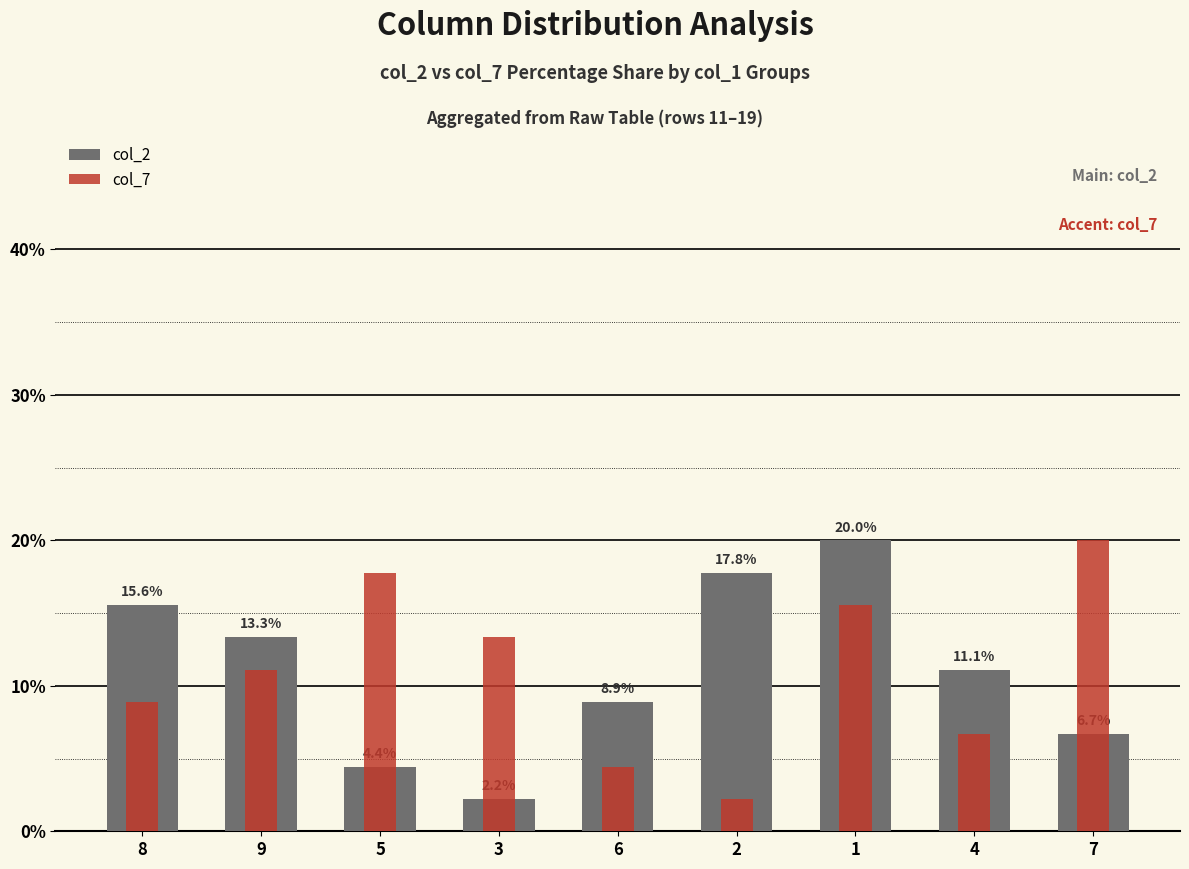

What is the minimum value shown in the chart?

2.2